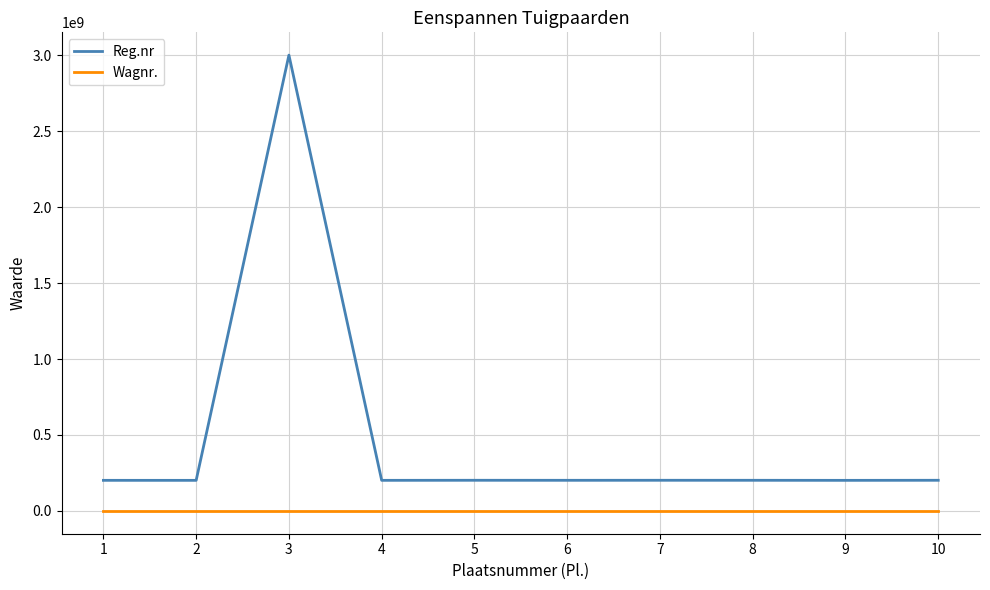

Which category has the highest value in the Reg.nr series?

3